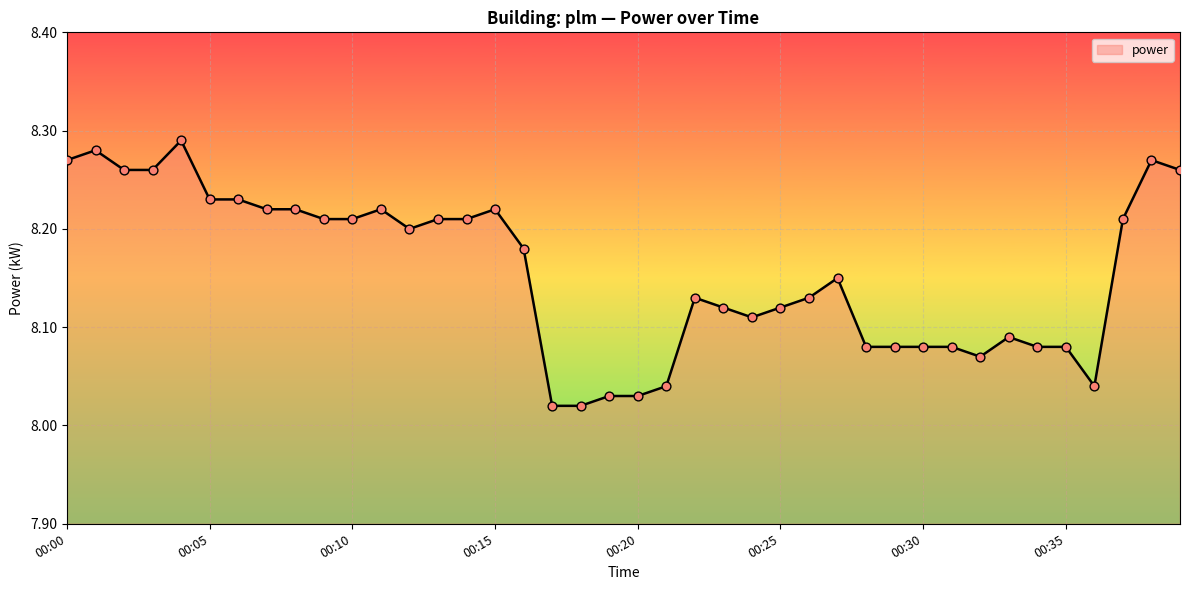

What is the difference between the maximum and minimum values?

0.3